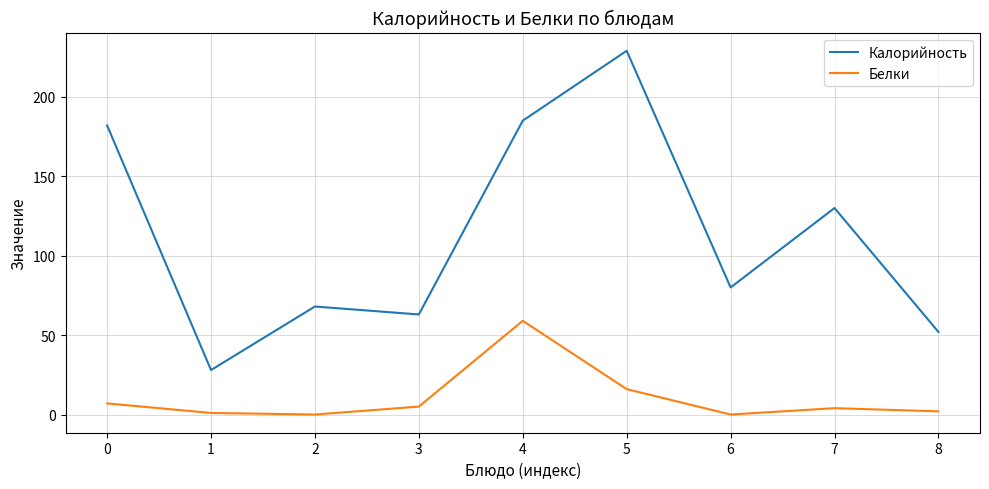

List the series in order of their overall mean, highest first.

Калорийность, Белки